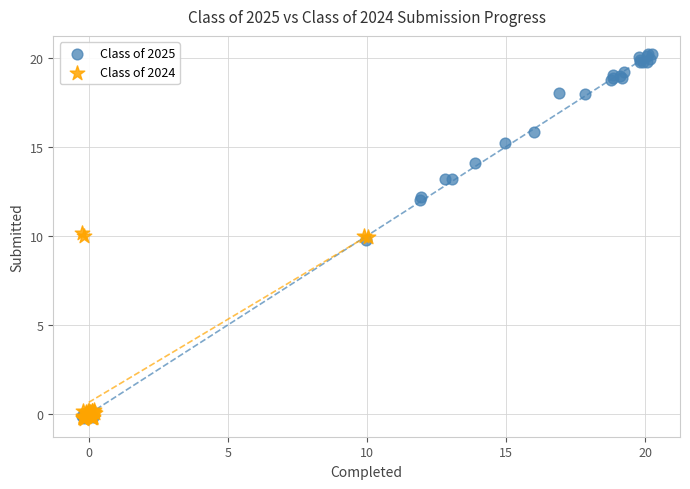

Which series has the widest spread of Y values?

Class of 2025